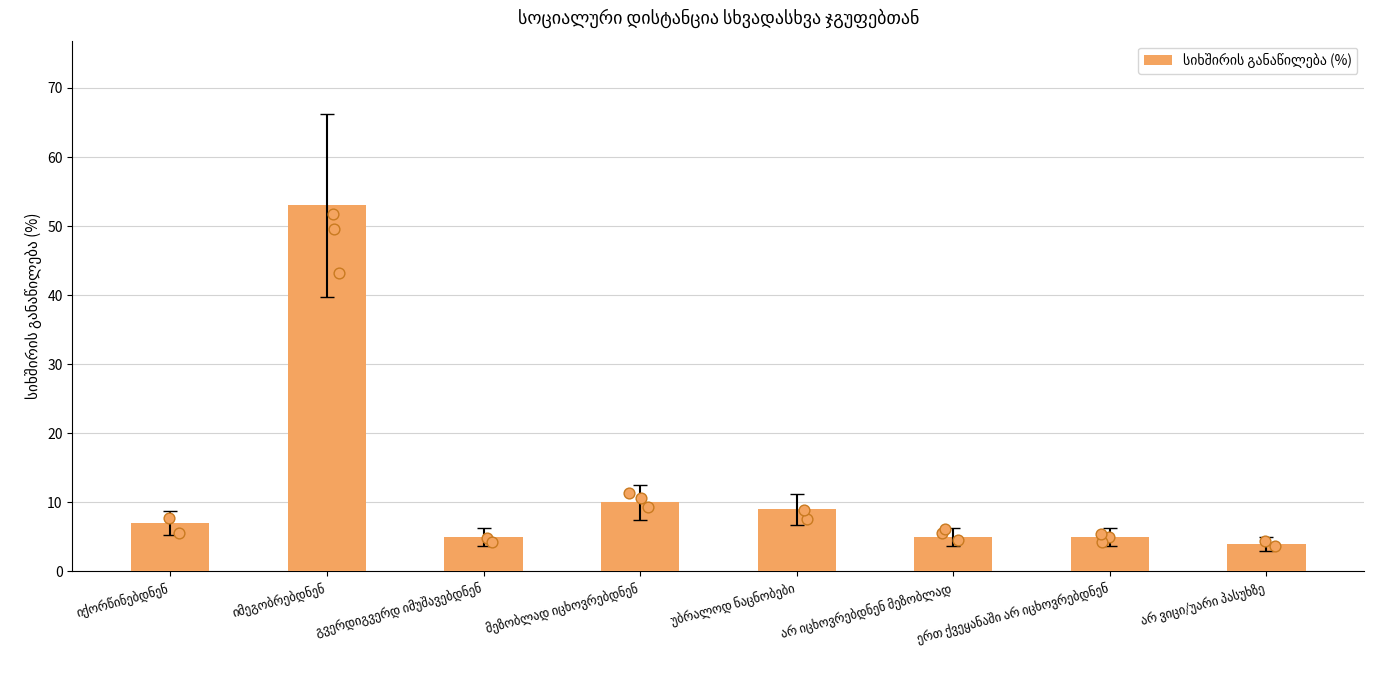

Approximately how many times larger is the value at გვერდიგვერდ იმუშავებდნენ compared to უბრალოდ ნაცნობები?

0.6